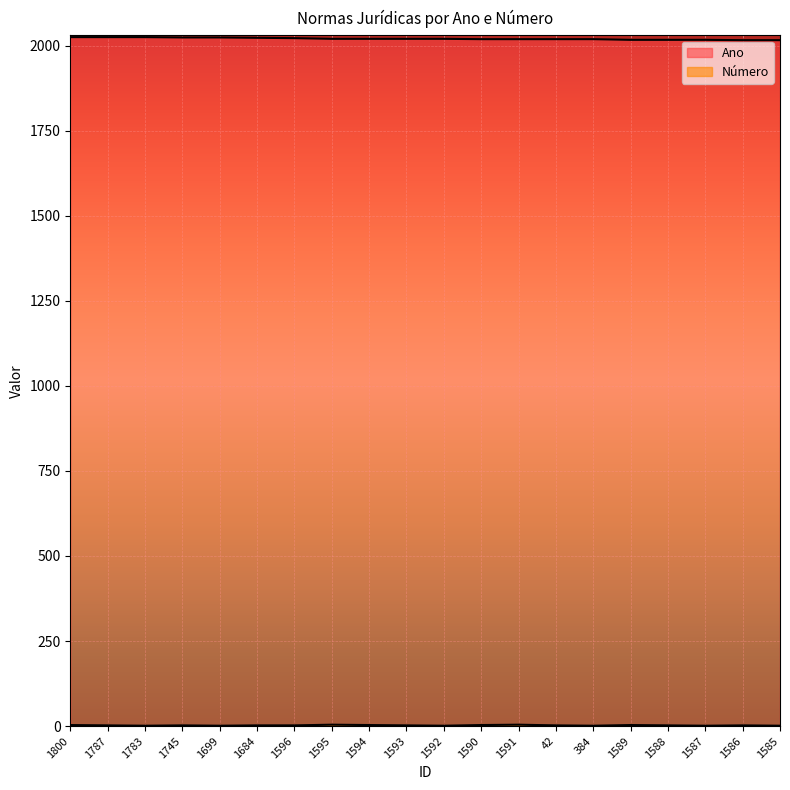

What is the total value across all series at 1591?

2023